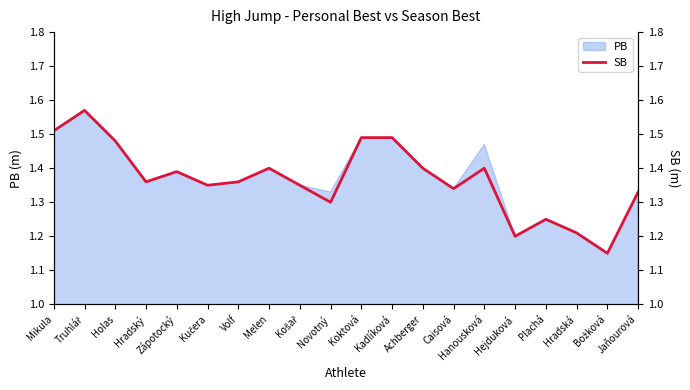

Count the number of categories in the chart.

20